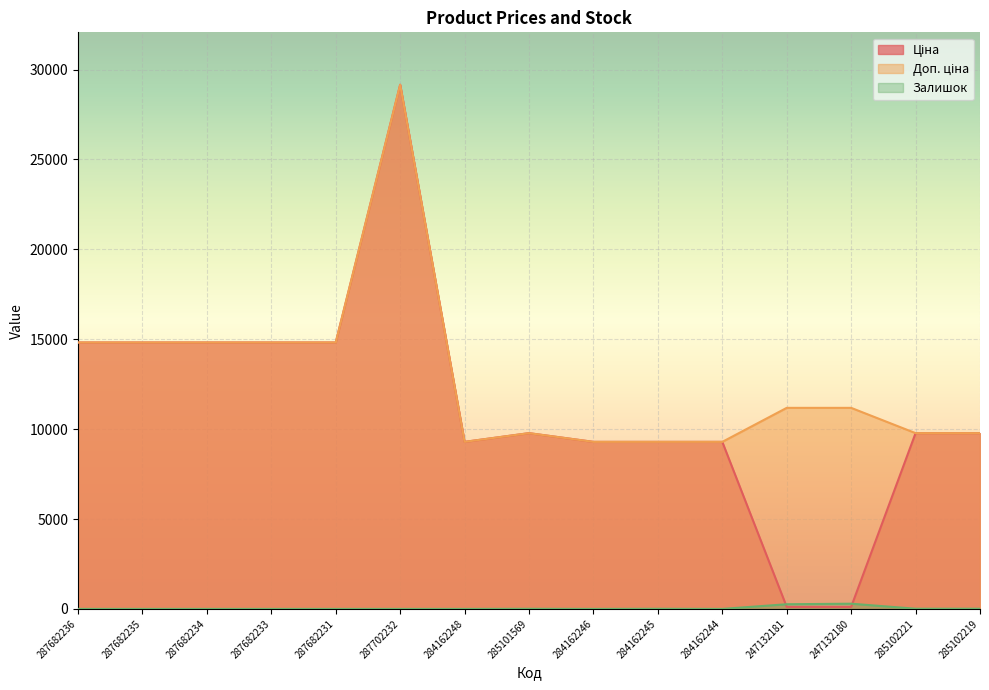

The value of Ціна at 287682231 is 9624.2. True or false?

False